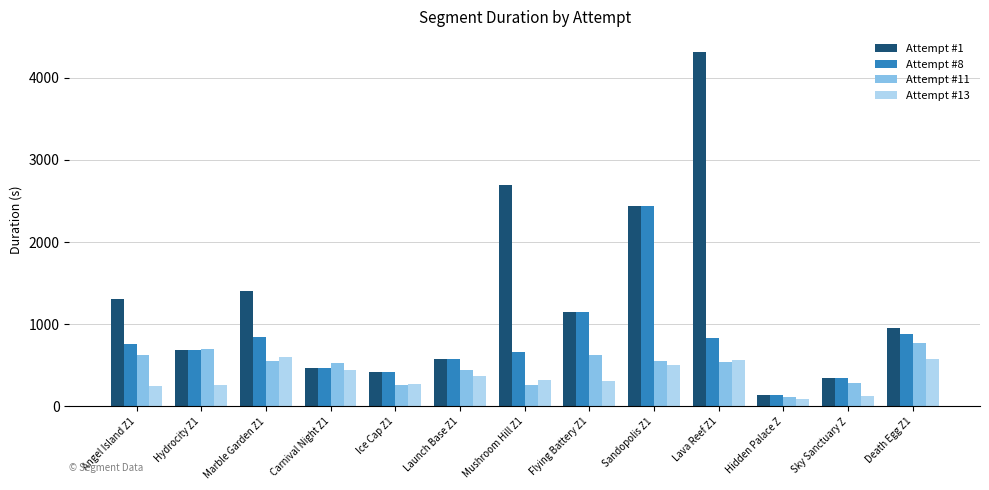

What is the value of the Attempt #8 bar at the 2nd from the left?

692.1